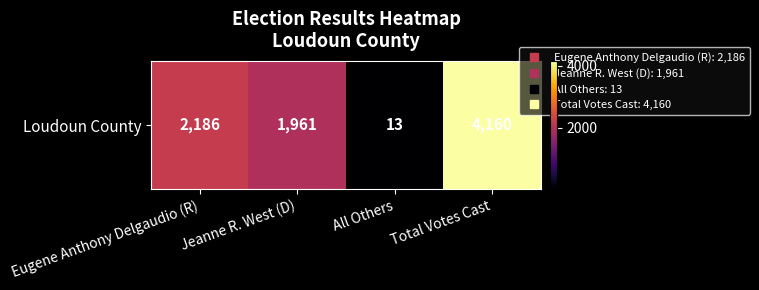

Reading right to left, list all the values displayed in this chart.

4160	13	1961	2186